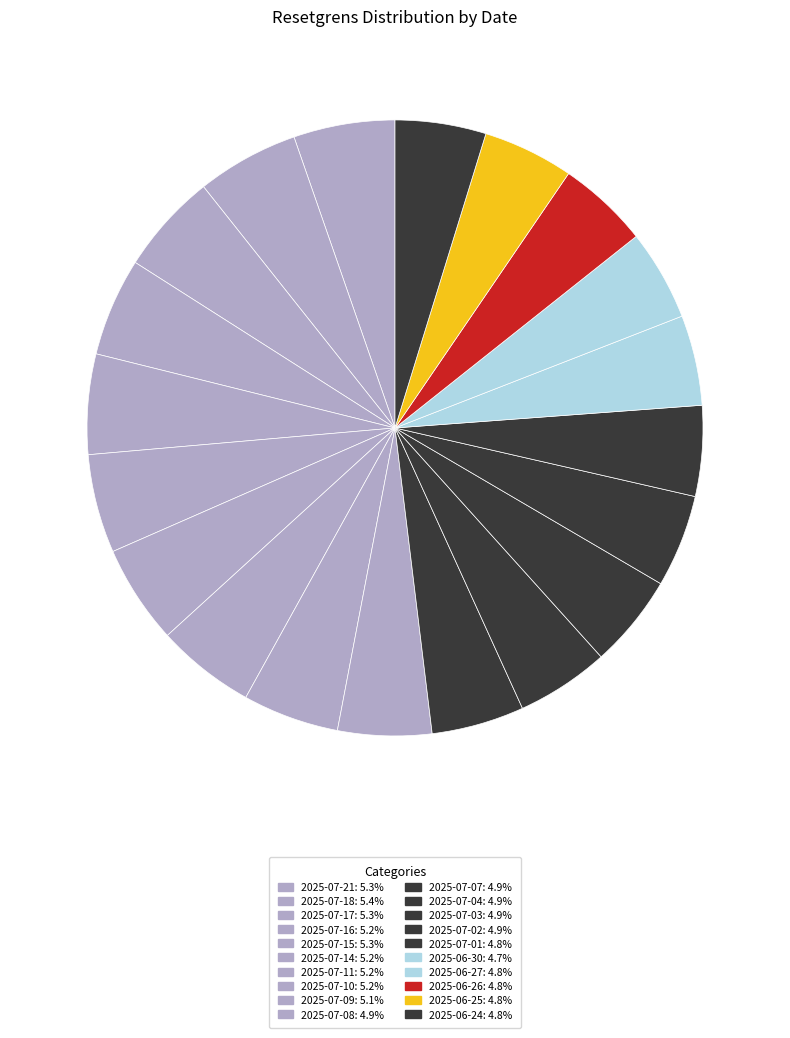

True or false: 2025-06-30 accounts for 1% of the total.

False